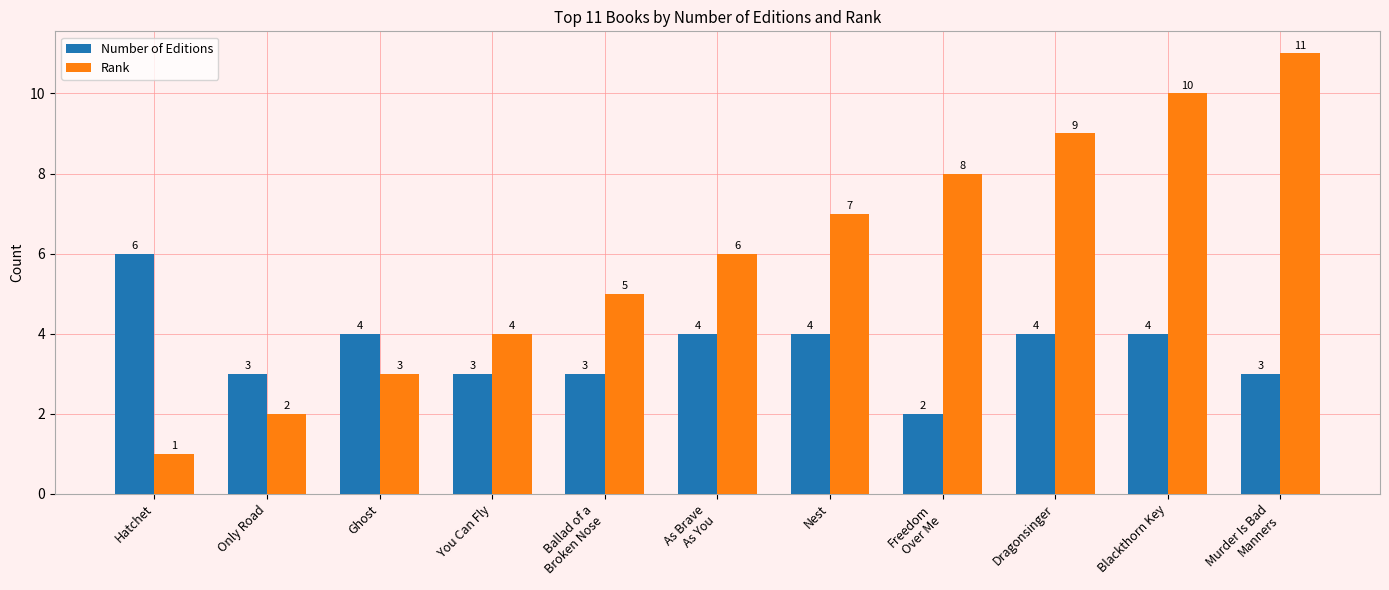

What is the difference between the maximum and minimum values in the Number of Editions series?

4